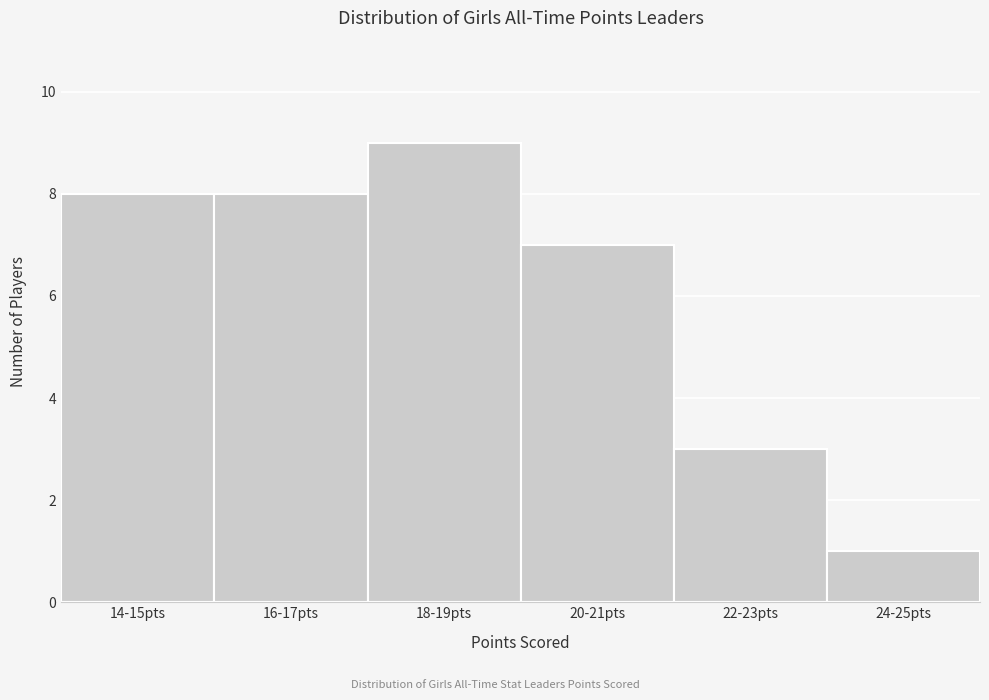

Reading left to right, list all the values displayed in this chart.

14-15pts=8	16-17pts=8	18-19pts=9	20-21pts=7	22-23pts=3	24-25pts=1